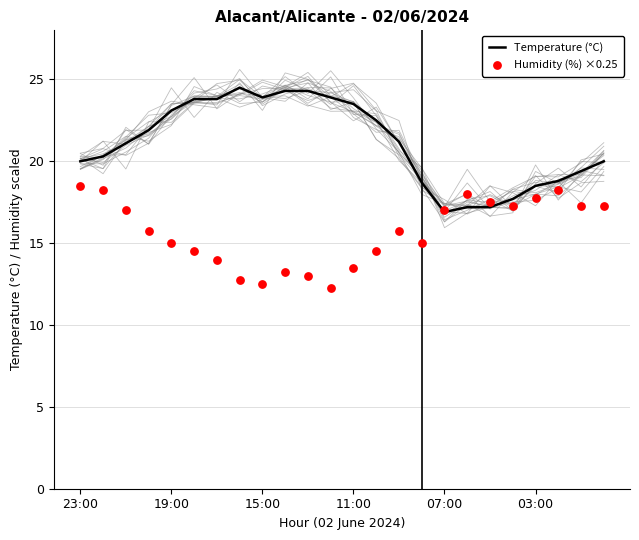

Which series reaches the minimum Y coordinate?

Humidity (%) ×0.25